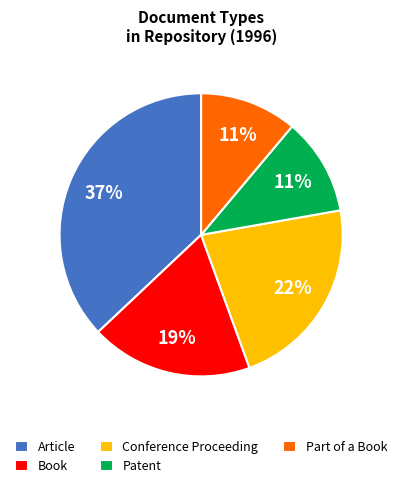

True or false: Conference Proceeding accounts for 22% of the total.

True